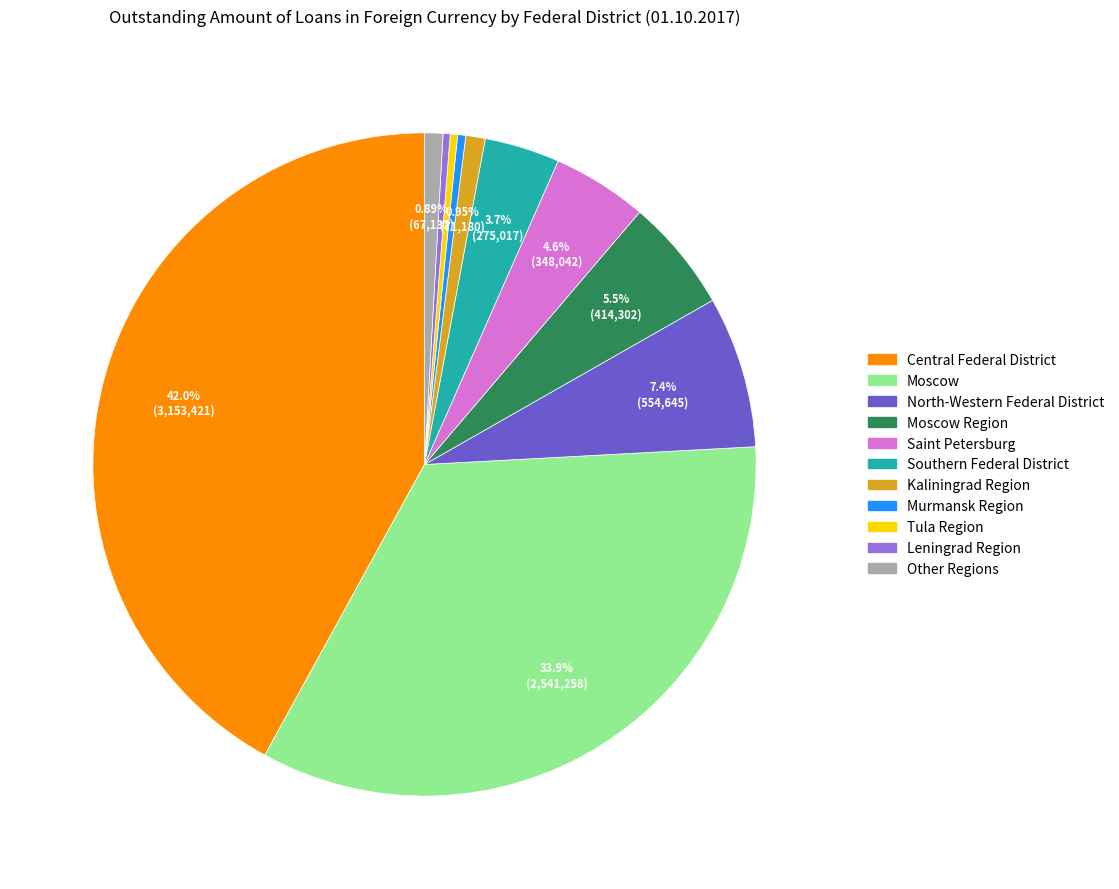

Is there a majority slice in this chart?

No